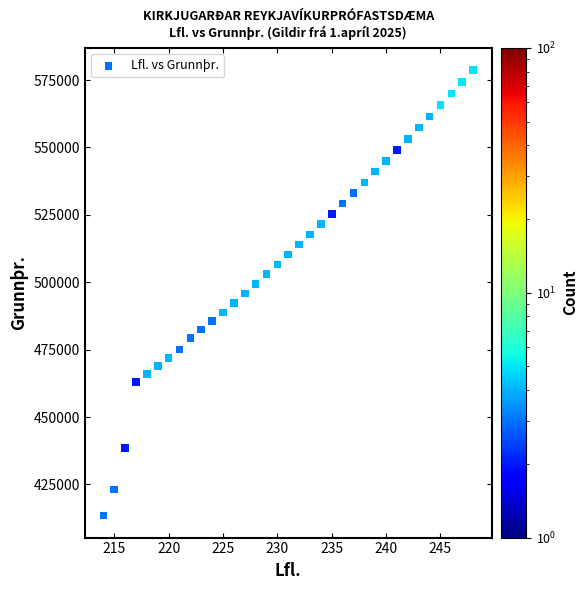

What is the range of X values (max minus min)?

34